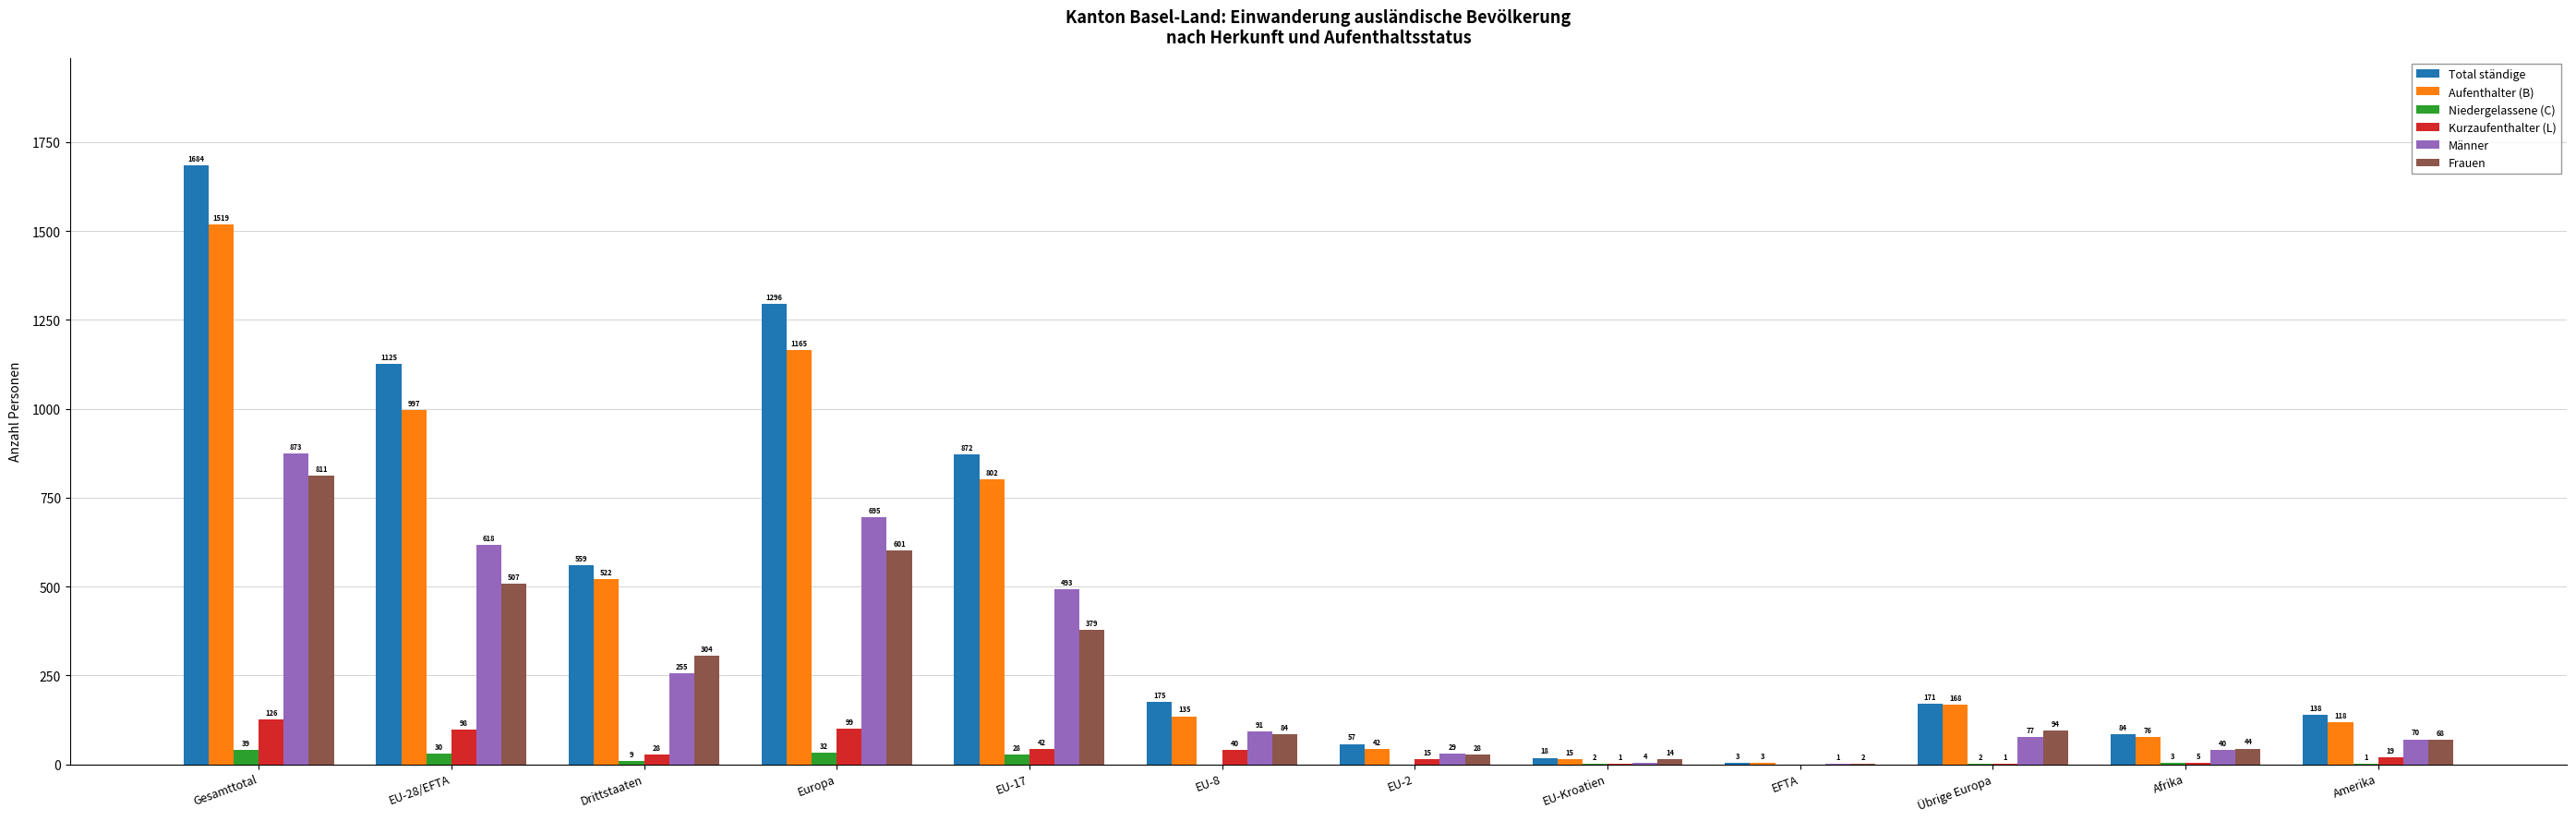

Is it true that Aufenthalter (B) equals 522 at Drittstaaten?

True